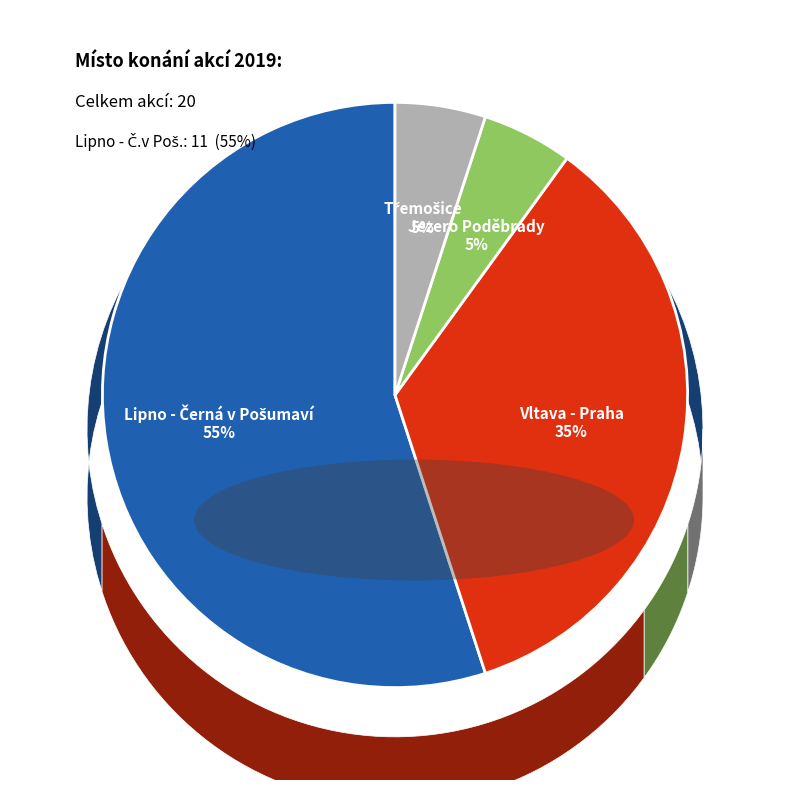

What percentage is NOT represented by Vltava - Praha?

65.0%